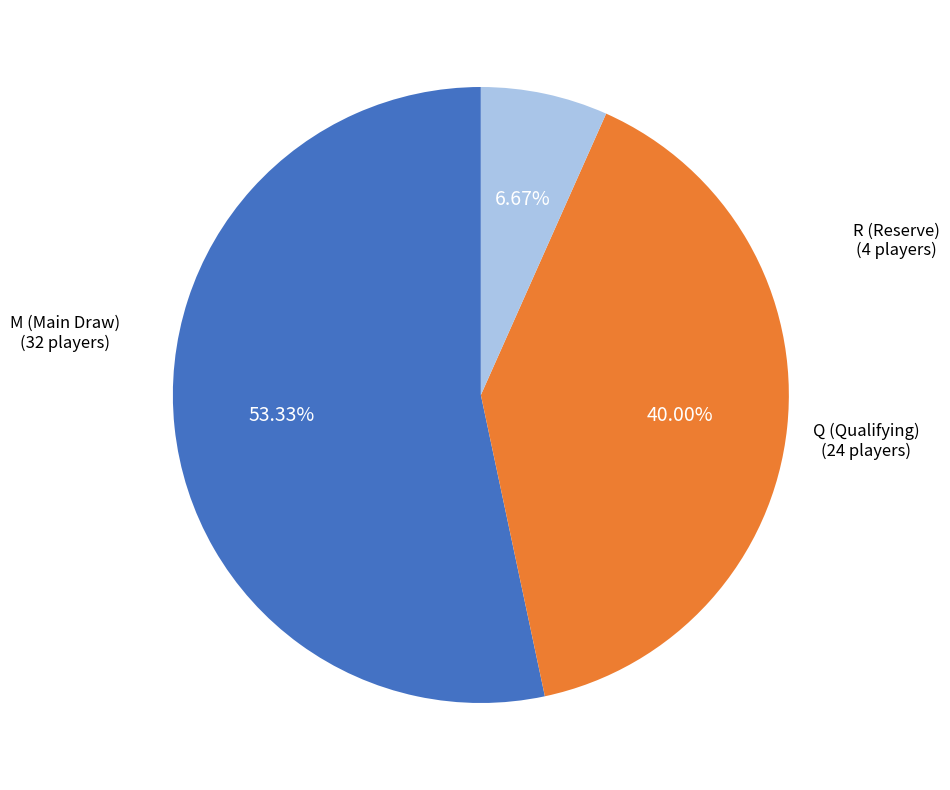

Is the sum of M and Q greater than half?

Yes